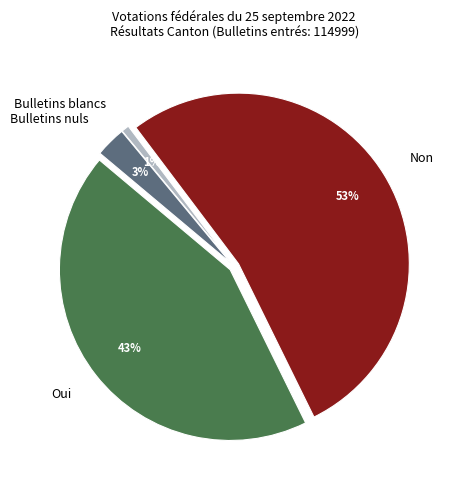

Does Oui account for over 50% of the chart?

No